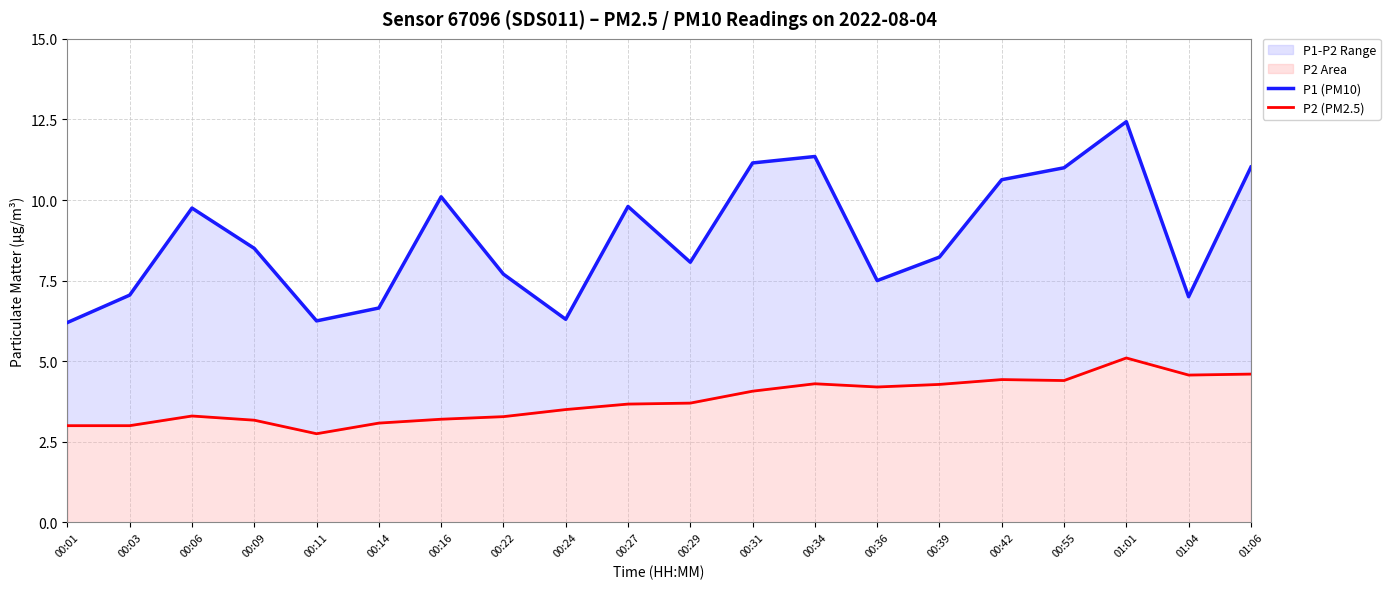

What are all the series names shown in the legend?

P1 (PM10), P2 (PM2.5)